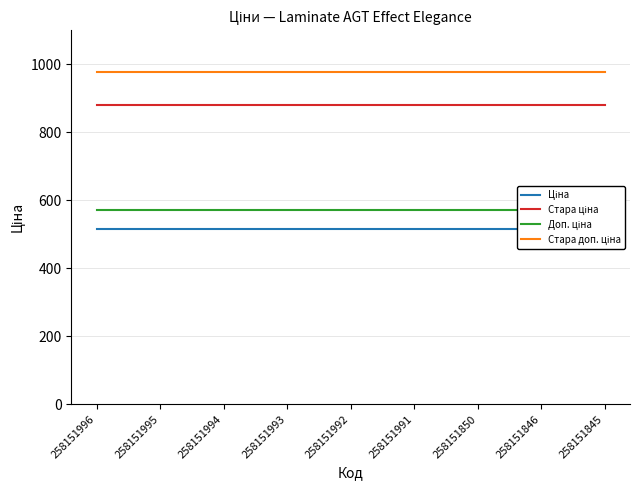

True or false: Доп. ціна has a value of 571.0 at 258151993.

True